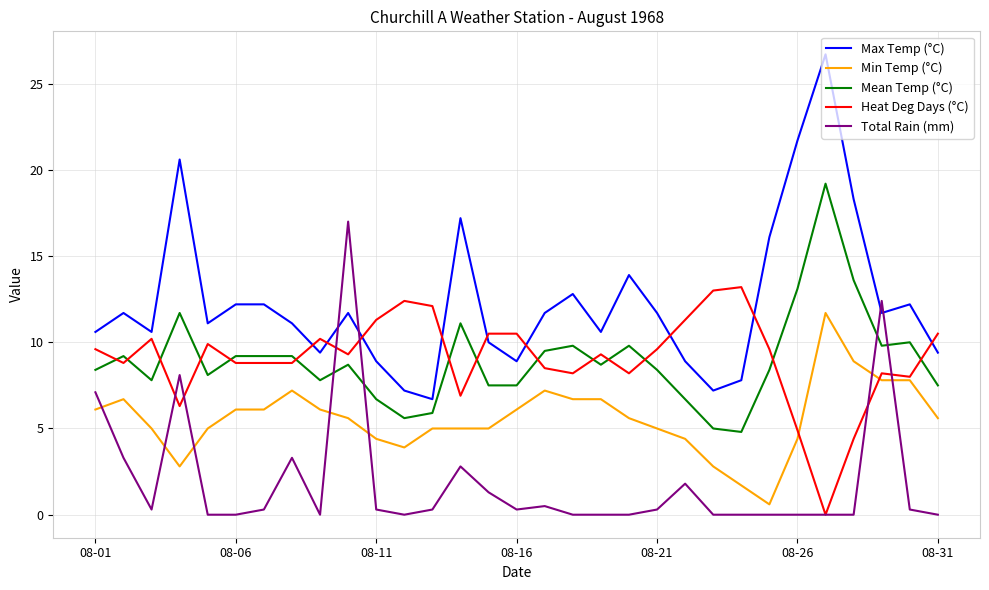

What is the greatest value displayed?

26.7